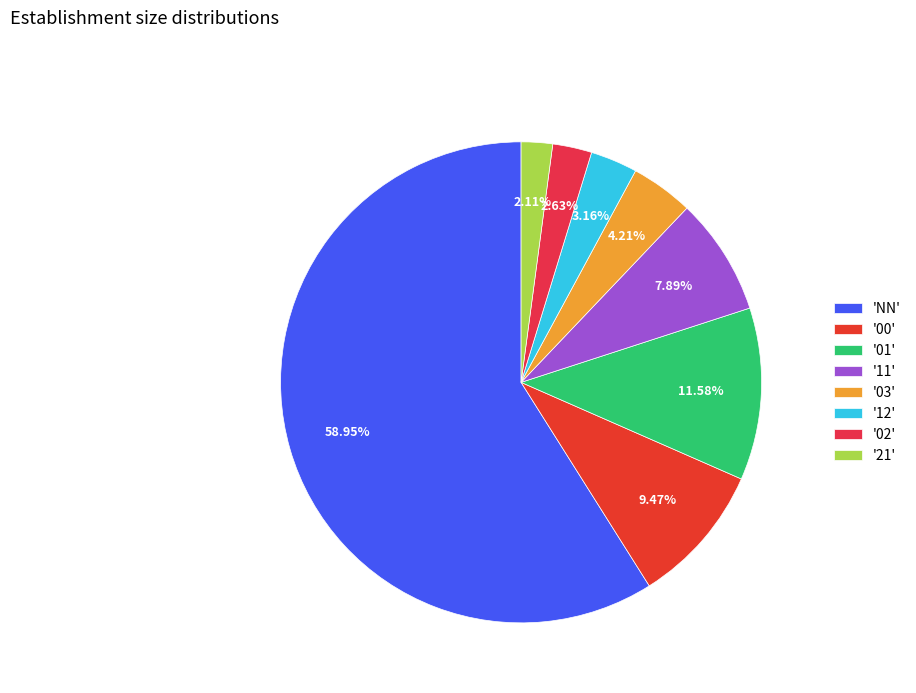

Rank the categories by value from highest to lowest.

'NN', '01', '00', '11', '03', '12', '02', '21'